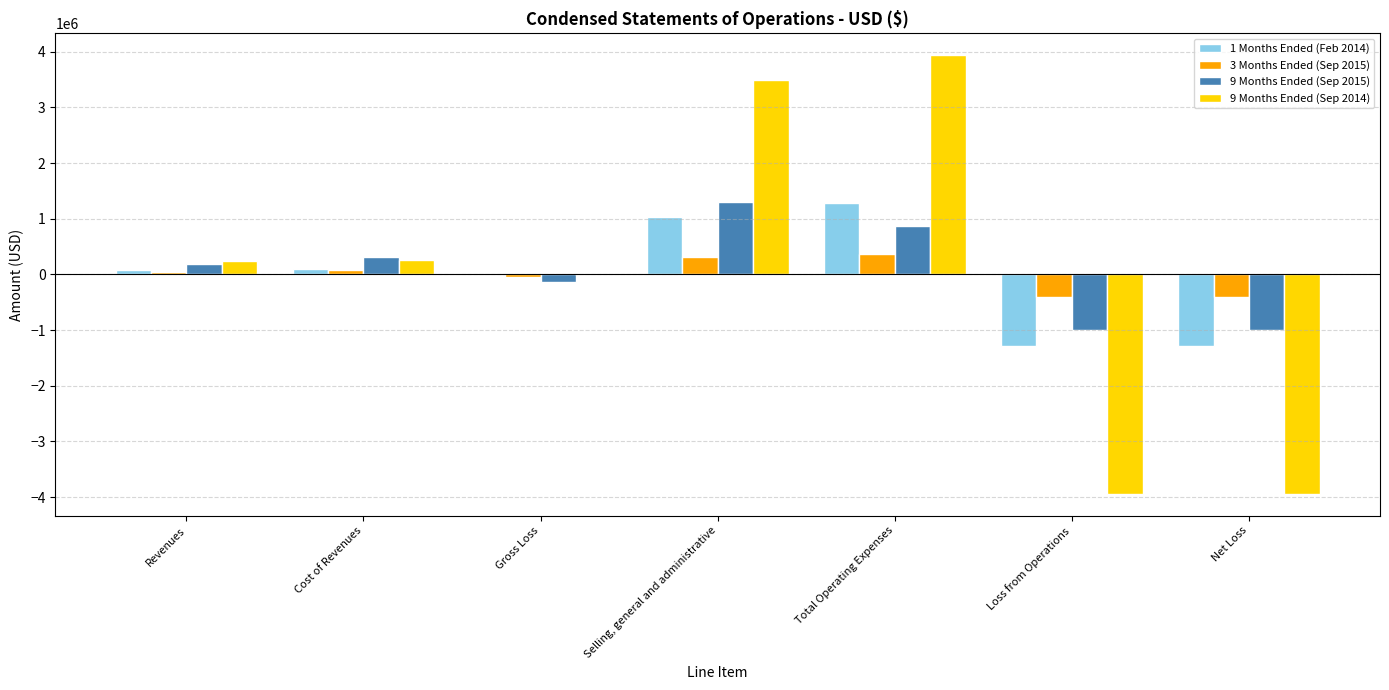

What is the sum of all 1 Months Ended (Feb 2014) values?

-103402